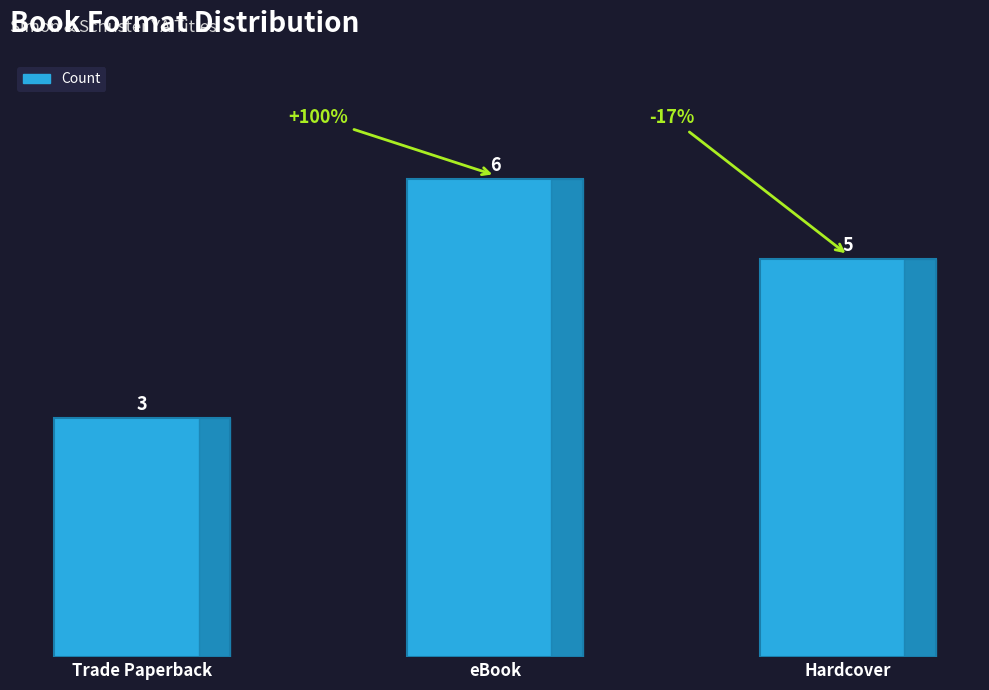

Are the bars horizontal?

No